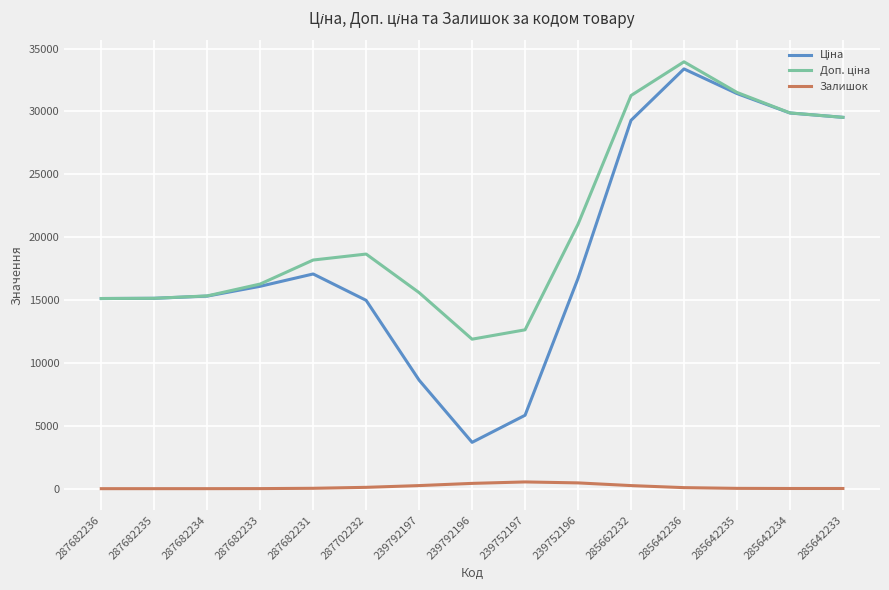

At which category is the sum across all series the highest?

285642236